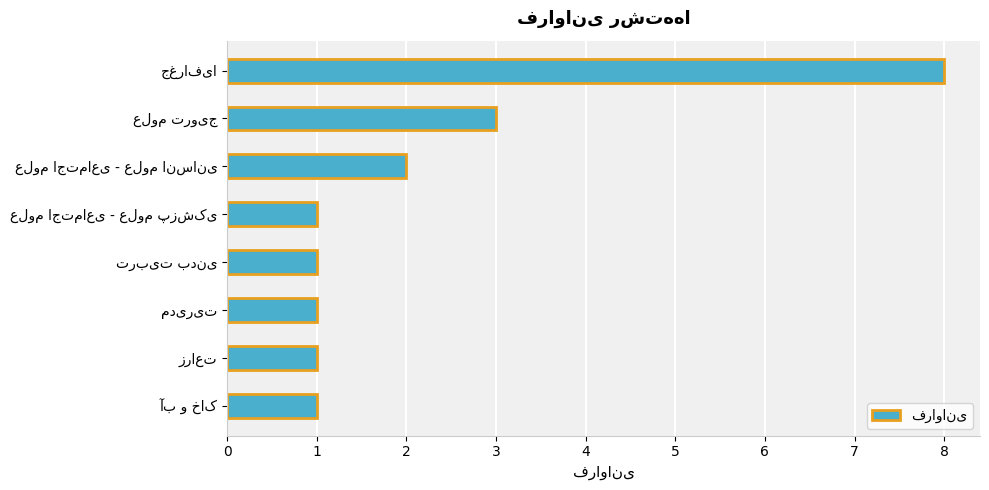

What is the value of the 7th bar from the top?

1